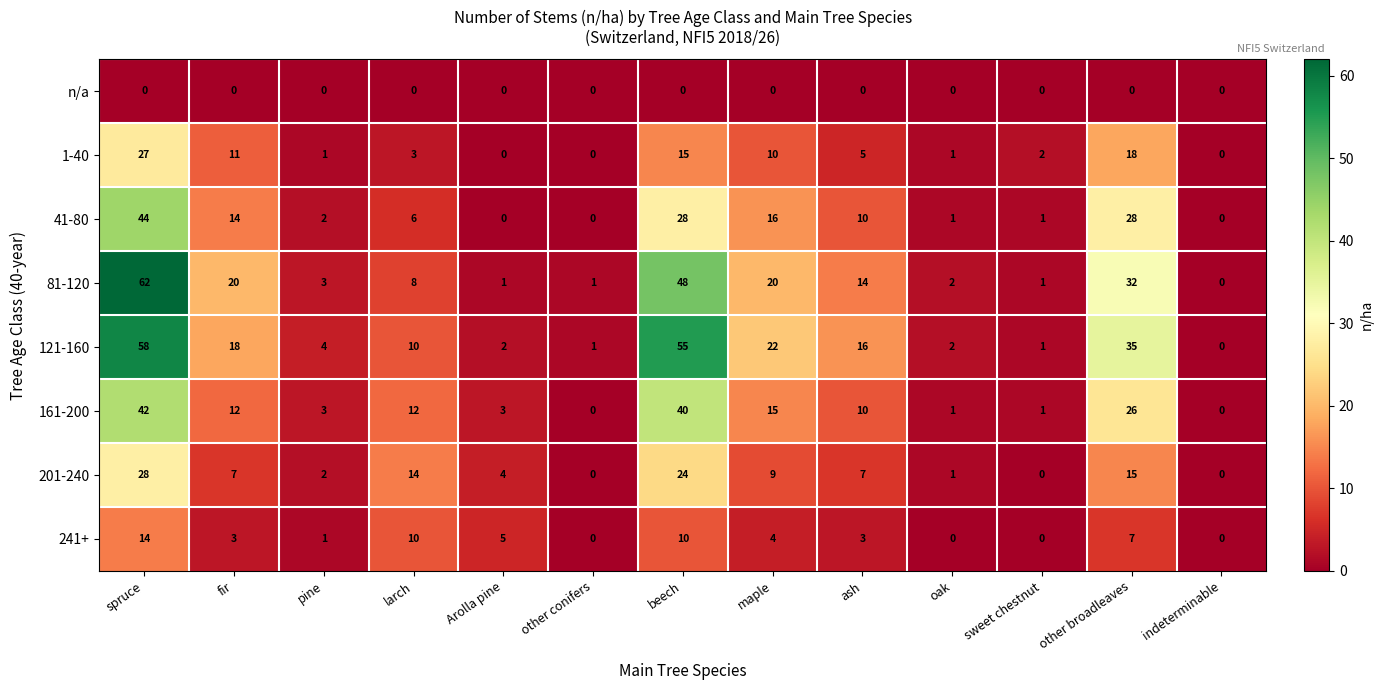

True or false: 241+ has a value of 14 at spruce.

True